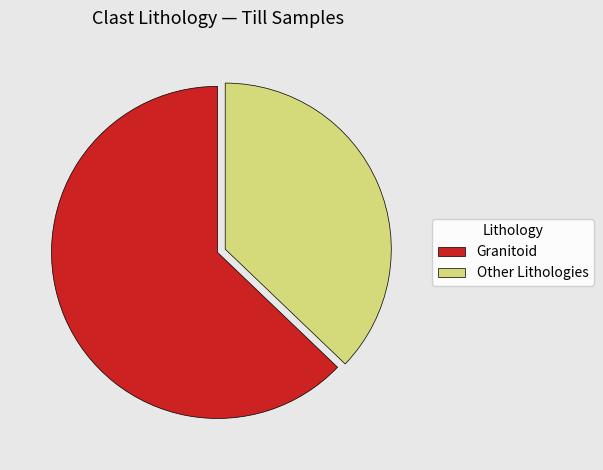

Does Granitoid represent more than half of the total?

Yes